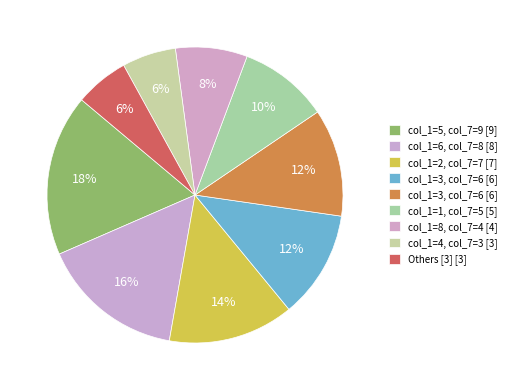

How many segments does this pie chart have?

9